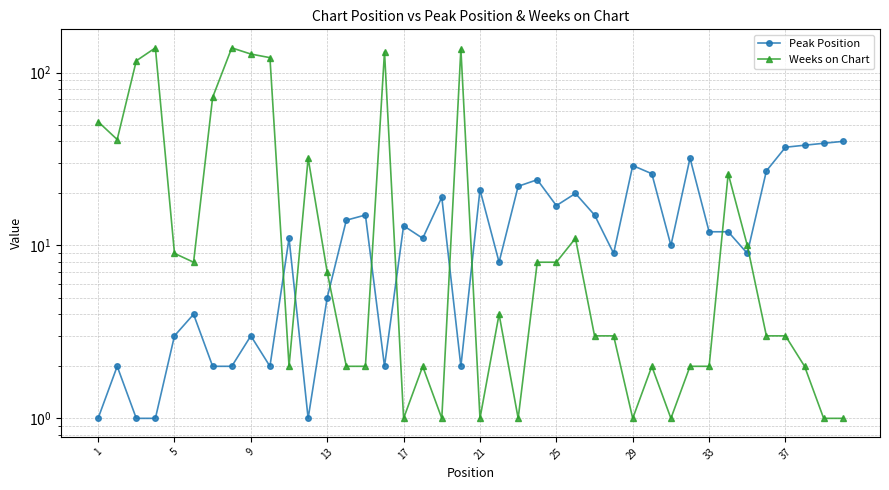

What is the average value of the Weeks on Chart series?

31